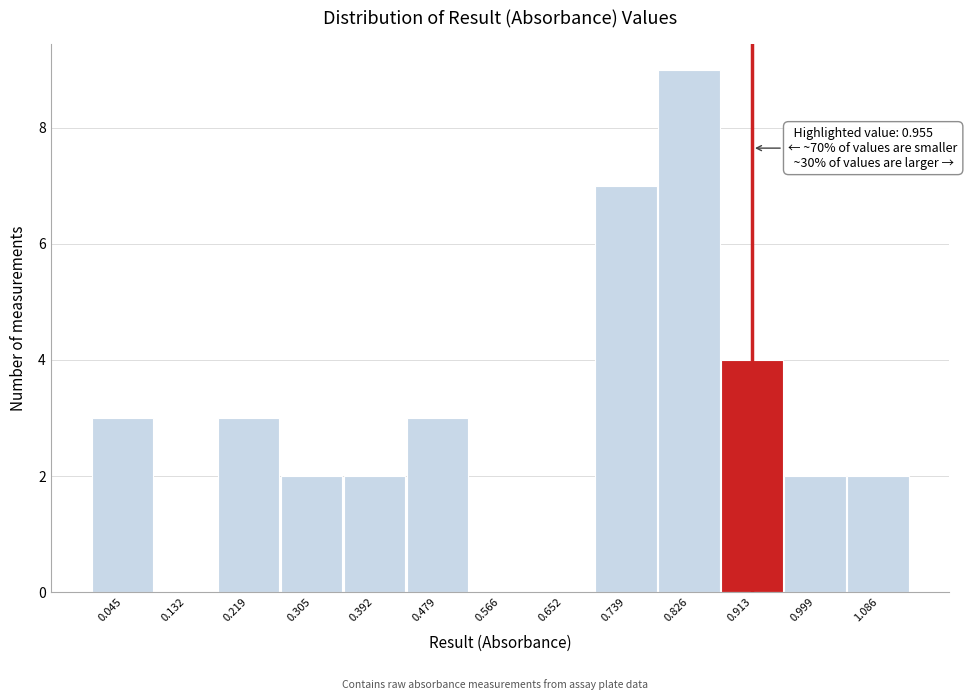

Reading left to right, list all the values displayed in this chart.

0.045=3	0.132=0	0.219=3	0.305=2	0.392=2	0.479=3	0.566=0	0.652=0	0.739=7	0.826=9	0.913=4	0.999=2	1.086=2